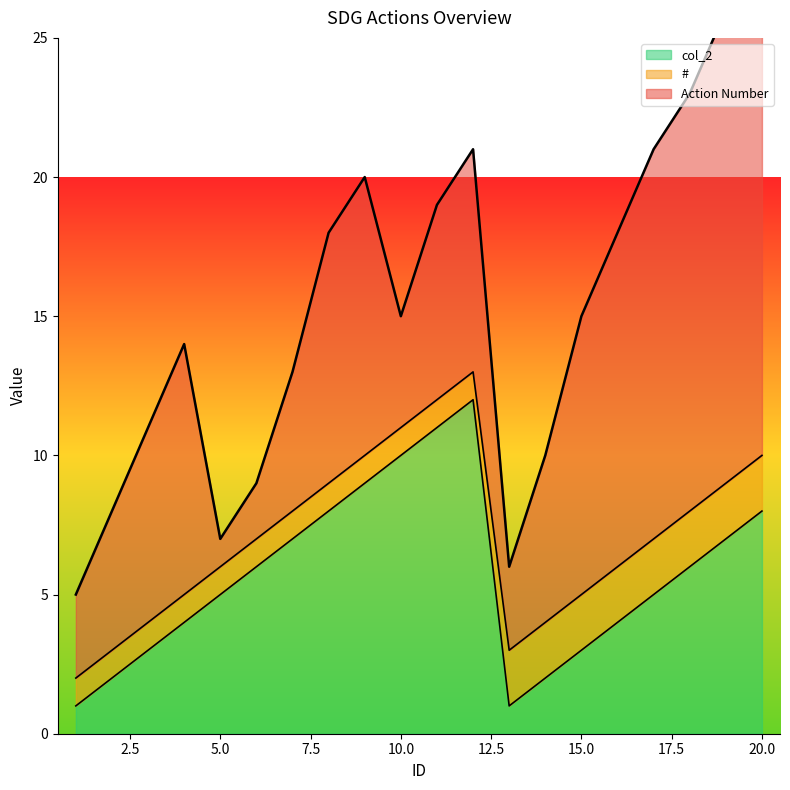

What is the value of the # point at the 2nd from the left?

1